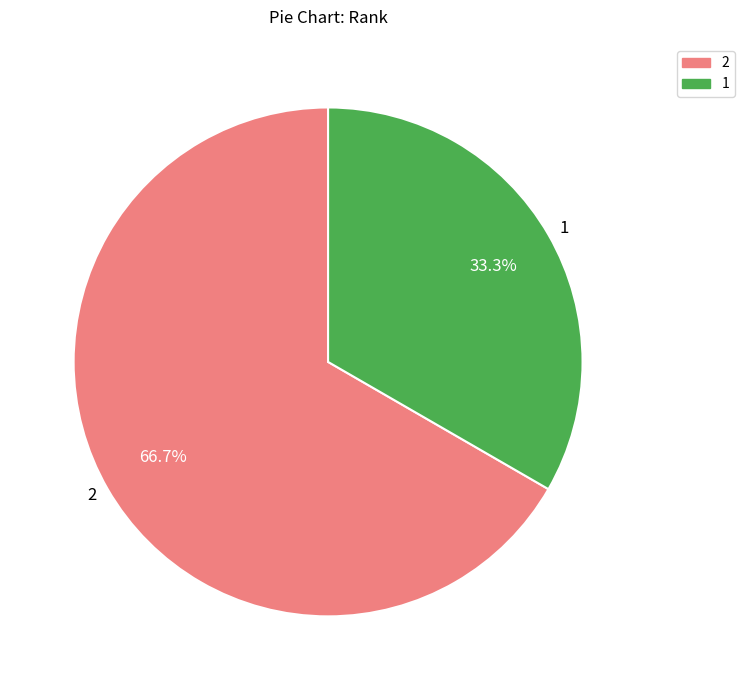

What is the largest slice in the pie chart?

2